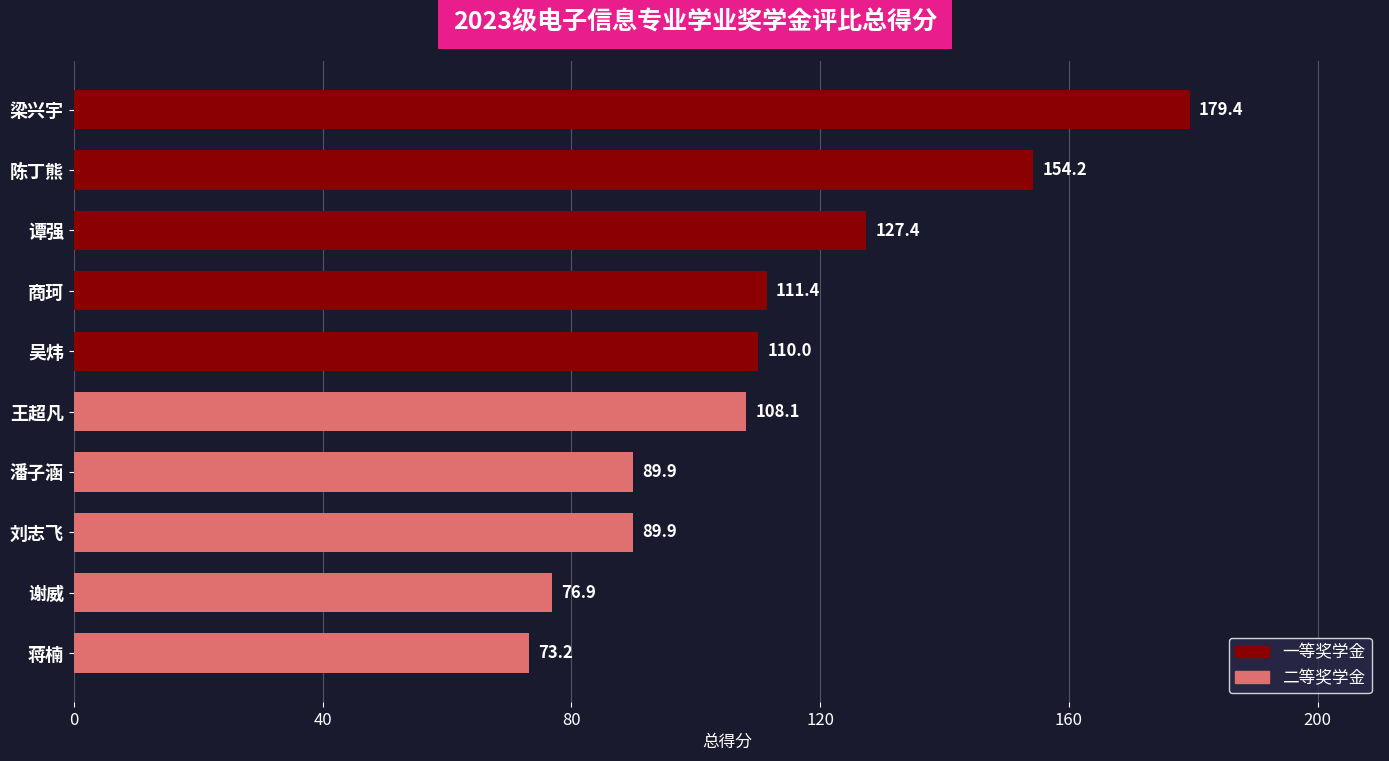

What is the value of the 10th bar from the top?

73.2